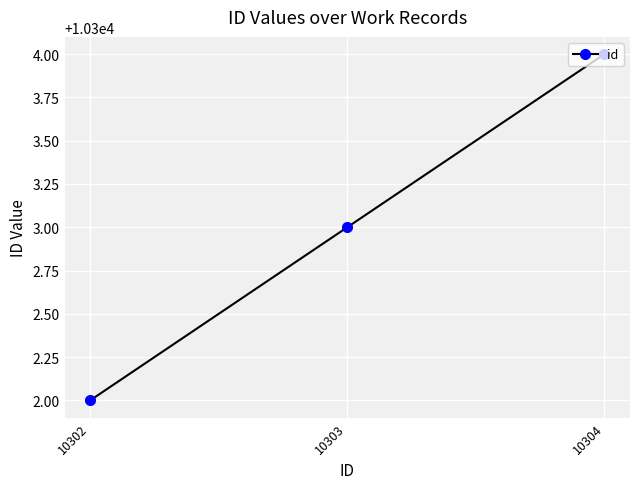

At which label is the value closest to 10303?

10303